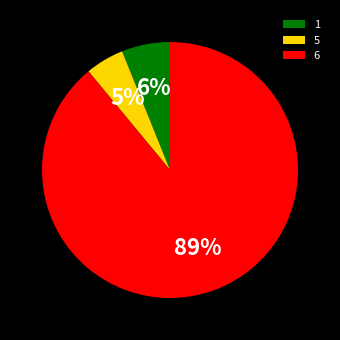

How many segments does this pie chart have?

3